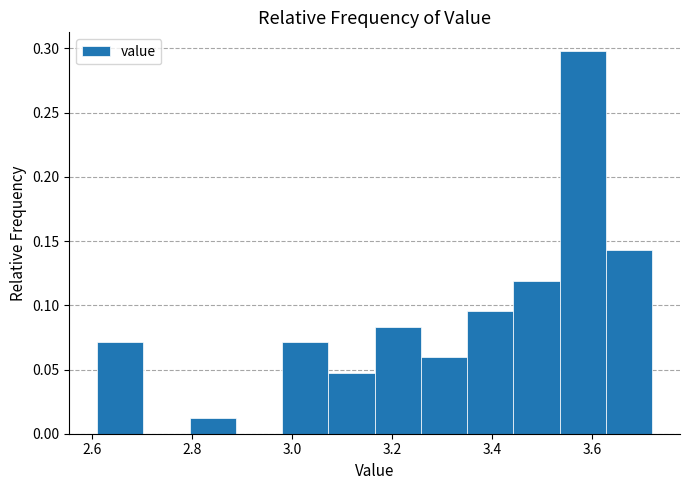

Which range on the x-axis has the tallest bar?

3.54 to 3.62